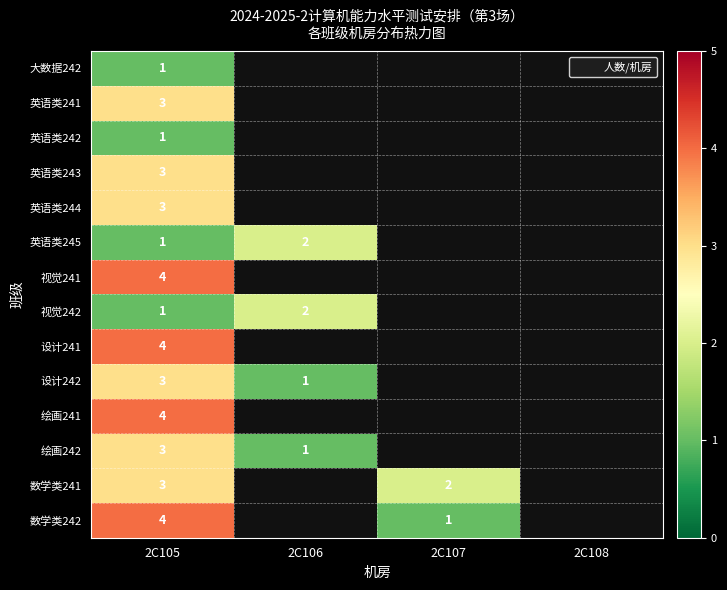

What is the greatest value displayed?

4.0